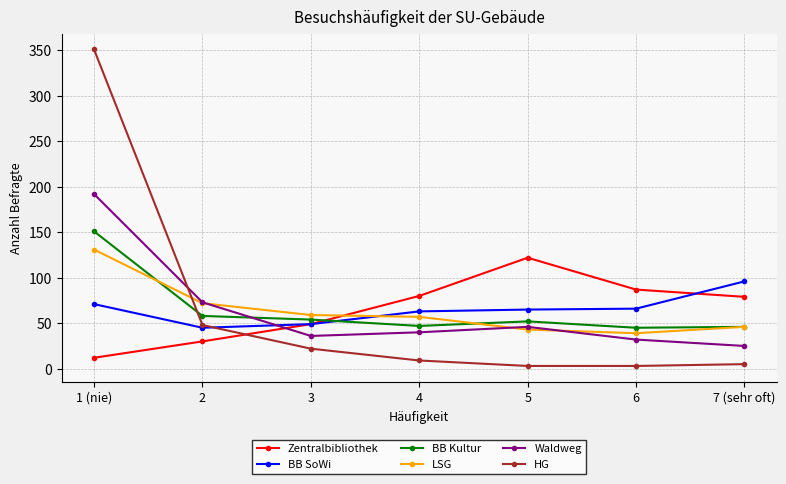

How many data points in Waldweg are less than 40?

3